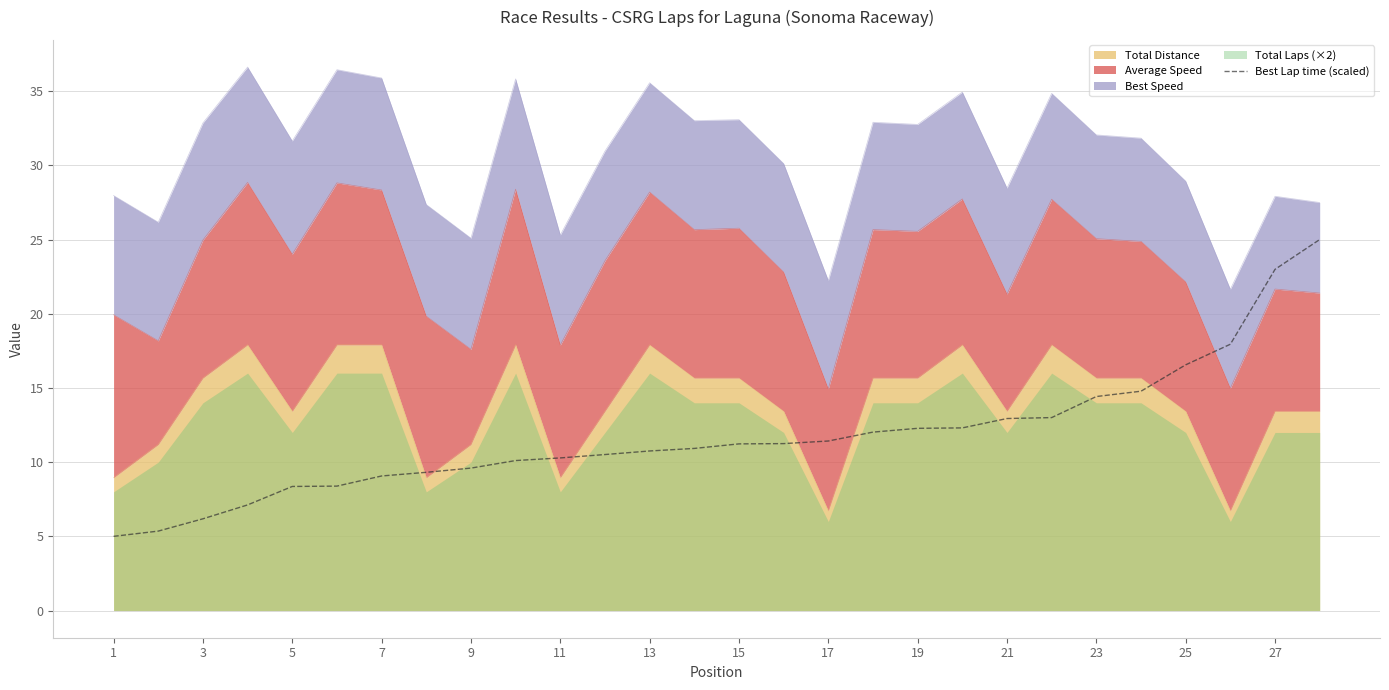

Reading right to left, extract all data points from this chart.

25.0	23.0	17.9	16.6	14.8	14.4	13.0	12.9	12.3	12.3	12.0	11.4	11.2	11.2	10.9	10.8	10.5	10.3	10.1	9.6	9.3	9.1	8.4	8.4	7.1	6.2	5.4	5.0